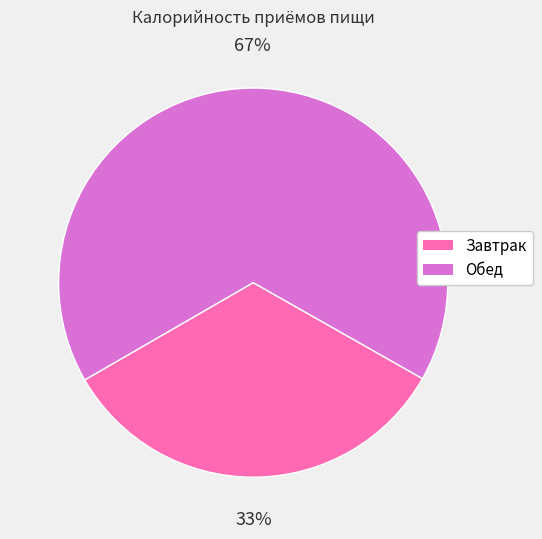

Combined, do Завтрак and Обед account for over 50%?

Yes